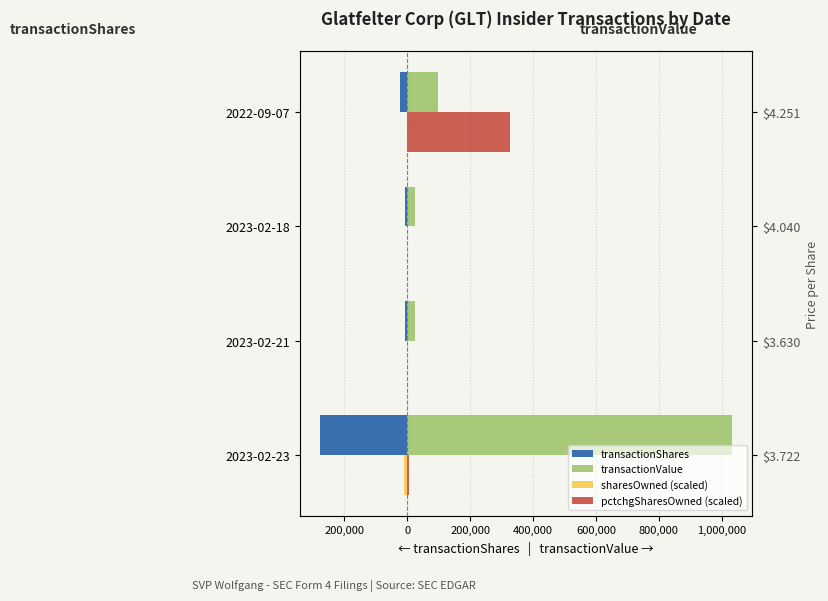

What is the maximum value shown in the chart?

1030994.0